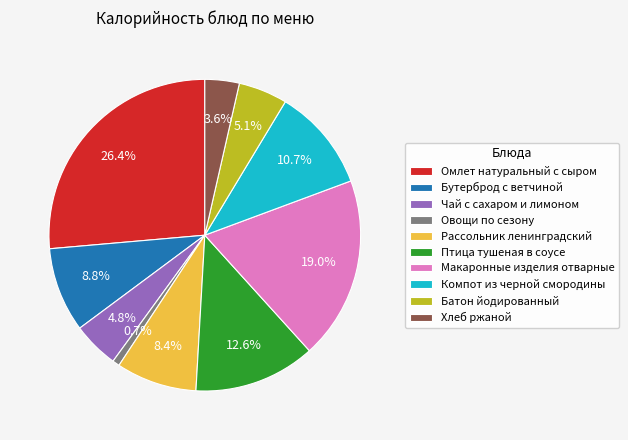

How much of the chart is everything except Рассольник ленинградский?

91.6%